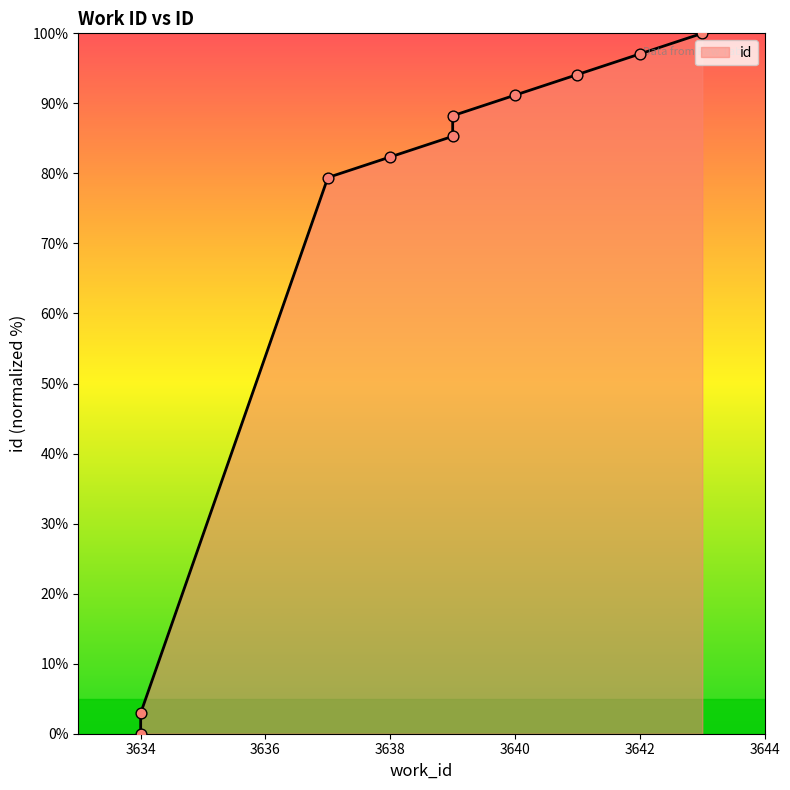

What is the change in value from 3634 to 3638?

+79.4